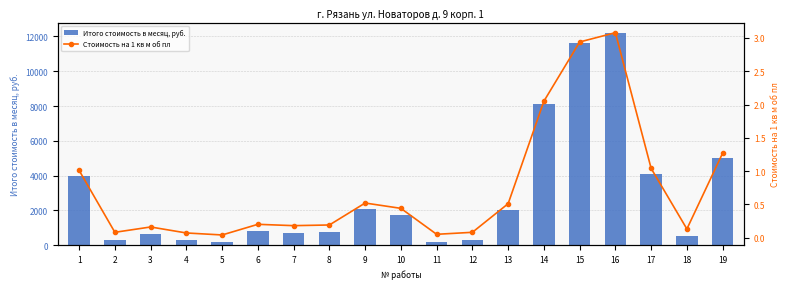

What is the sum of all Стоимость на 1 кв м об пл values?

14.0